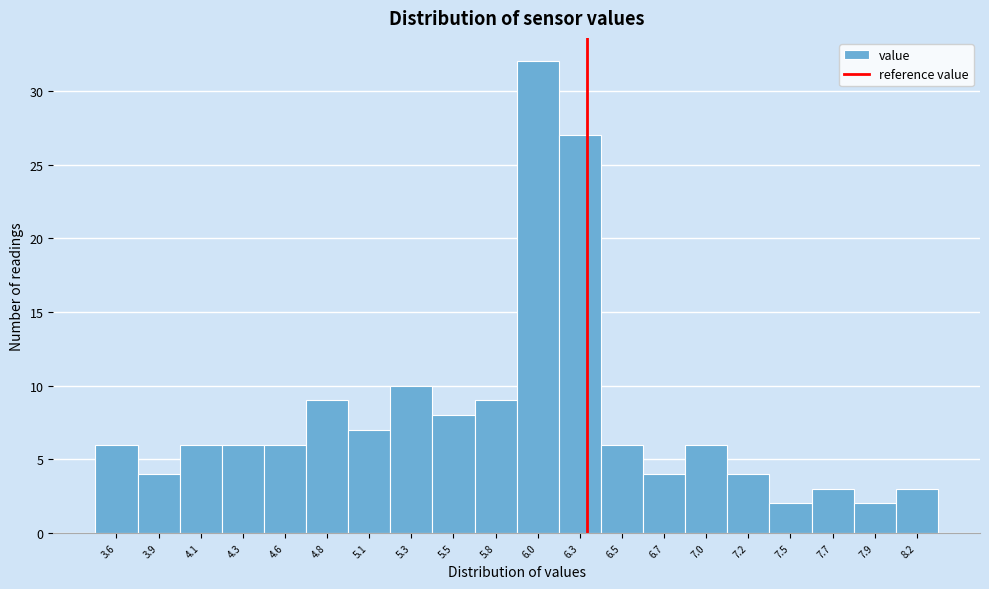

Over which range of the x-axis is the bar tallest?

5.90 to 6.14